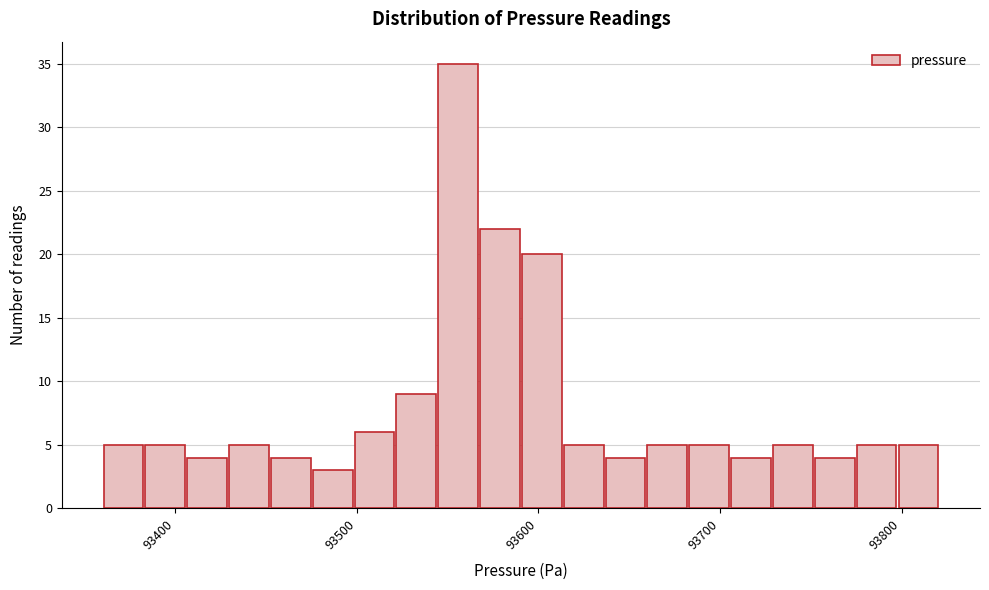

Around what value on the x-axis is the tallest bar? Give the approximate position of its centre, as read against the axis.

93560